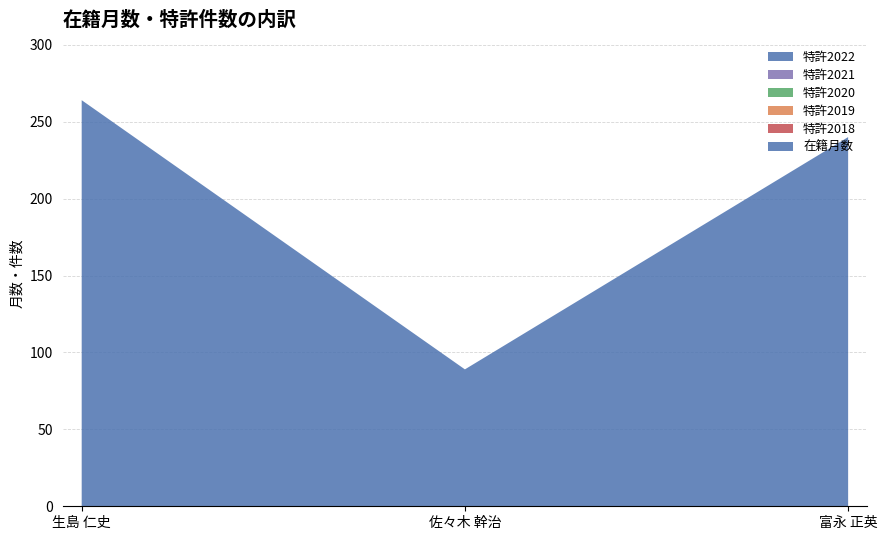

Reading left to right, what are all the values shown in this chart?

在籍月数: 生島 仁史=264	佐々木 幹治=89	富永 正英=240
特許2018: 生島 仁史=0	佐々木 幹治=0	富永 正英=0
特許2019: 生島 仁史=0	佐々木 幹治=0	富永 正英=0
特許2020: 生島 仁史=0	佐々木 幹治=0	富永 正英=0
特許2021: 生島 仁史=0	佐々木 幹治=0	富永 正英=0
特許2022: 生島 仁史=0	佐々木 幹治=0	富永 正英=0